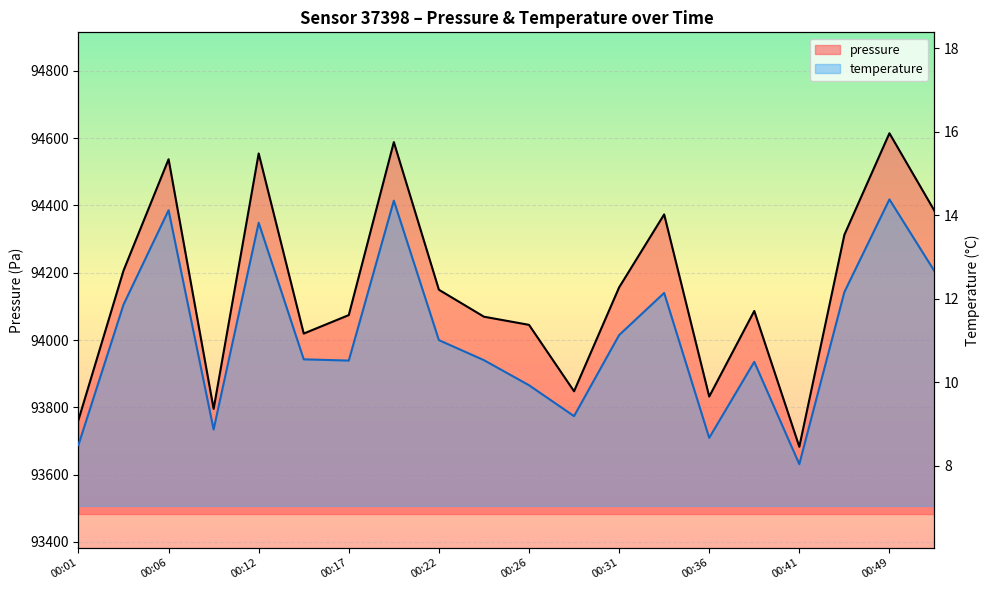

How many categories are shown in the chart?

20